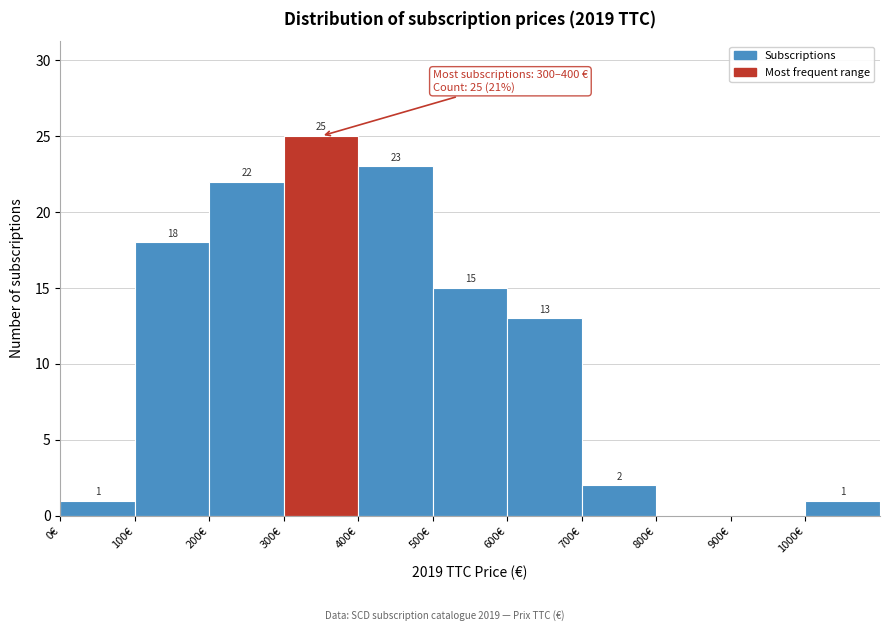

Over which range of the x-axis is the bar tallest?

300 to 400